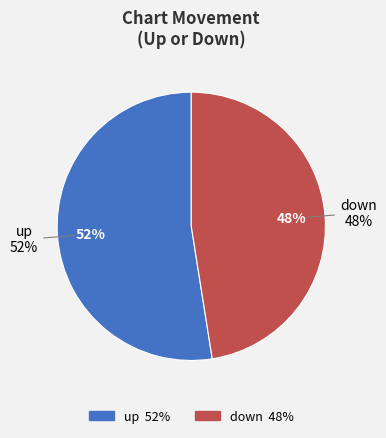

To the nearest percent, what is the average slice percentage?

50%